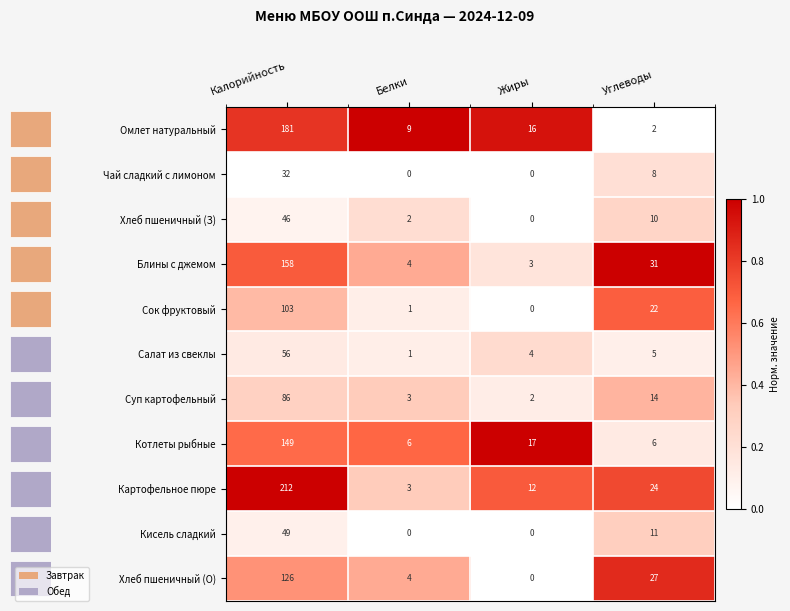

Where does the Чай сладкий с лимоном series first go above 8?

Калорийность